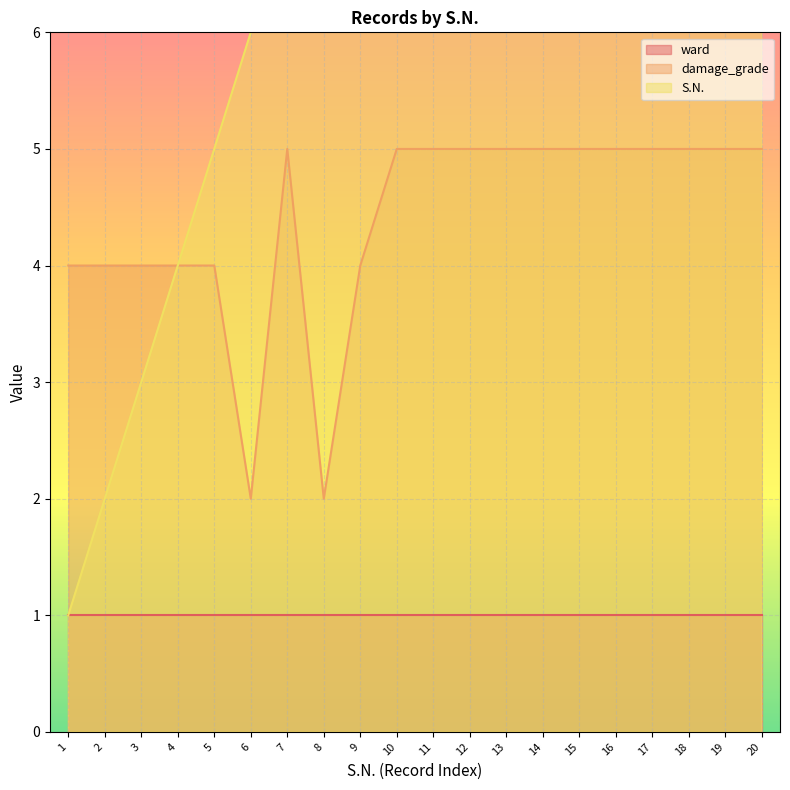

True or false: damage_grade has more than 1 interior local peaks.

False